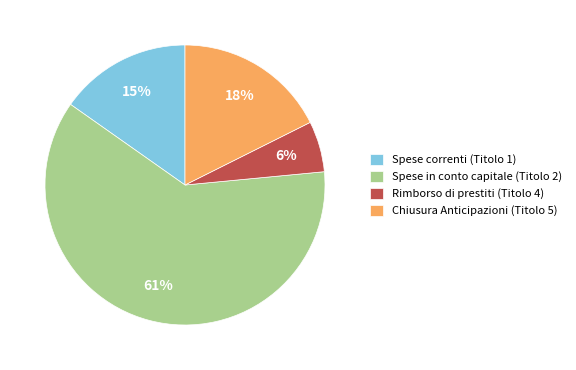

The Spese correnti (Titolo 1) slice represents 26% of the pie. True or false?

False